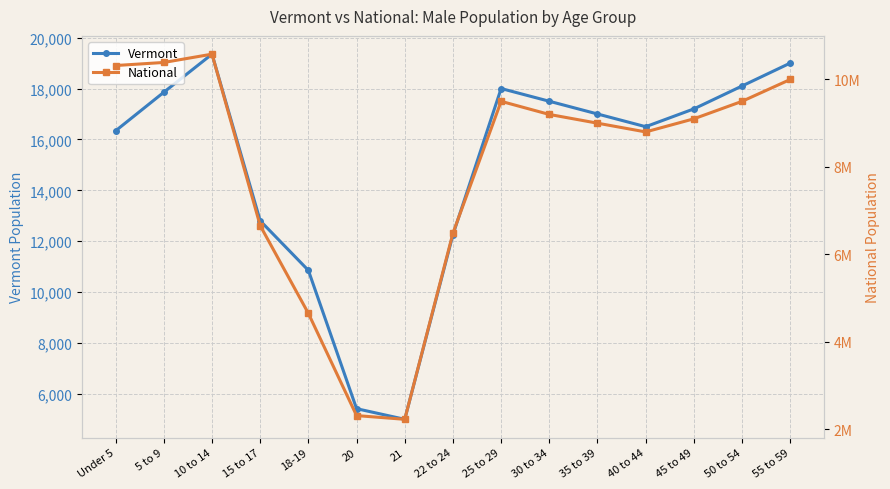

What is the minimum value shown in the chart?

5003